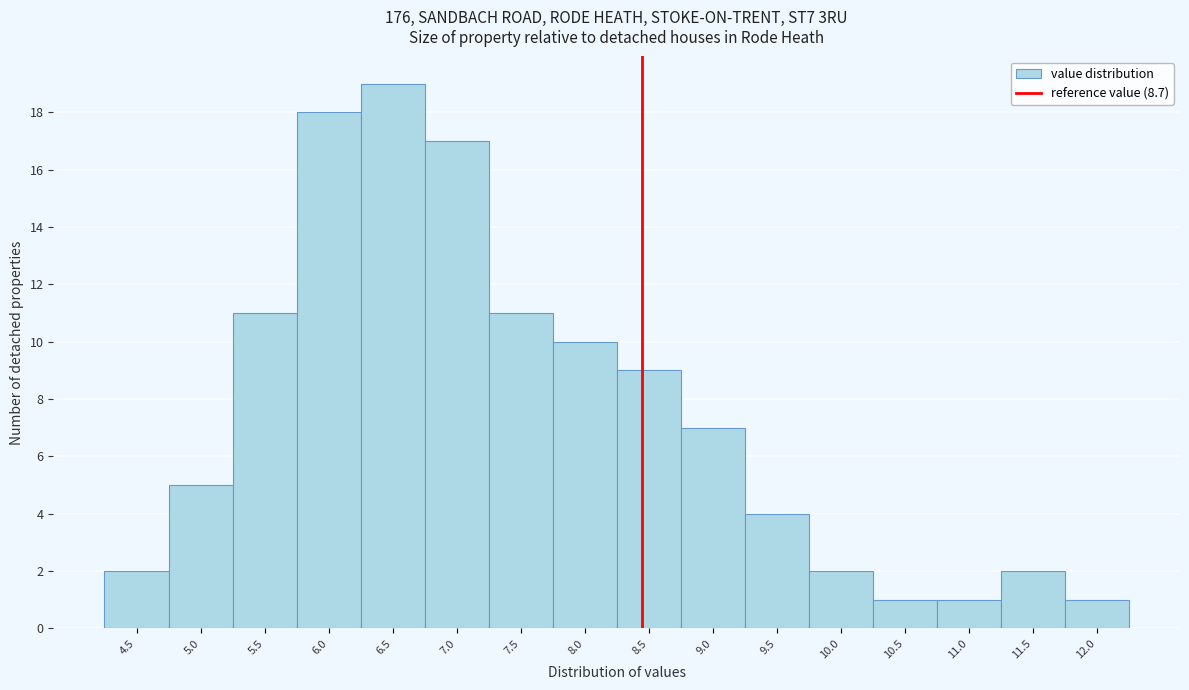

Reading left to right, what are all the values shown in this chart?

2	5	11	18	19	17	11	10	9	7	4	2	1	1	2	1